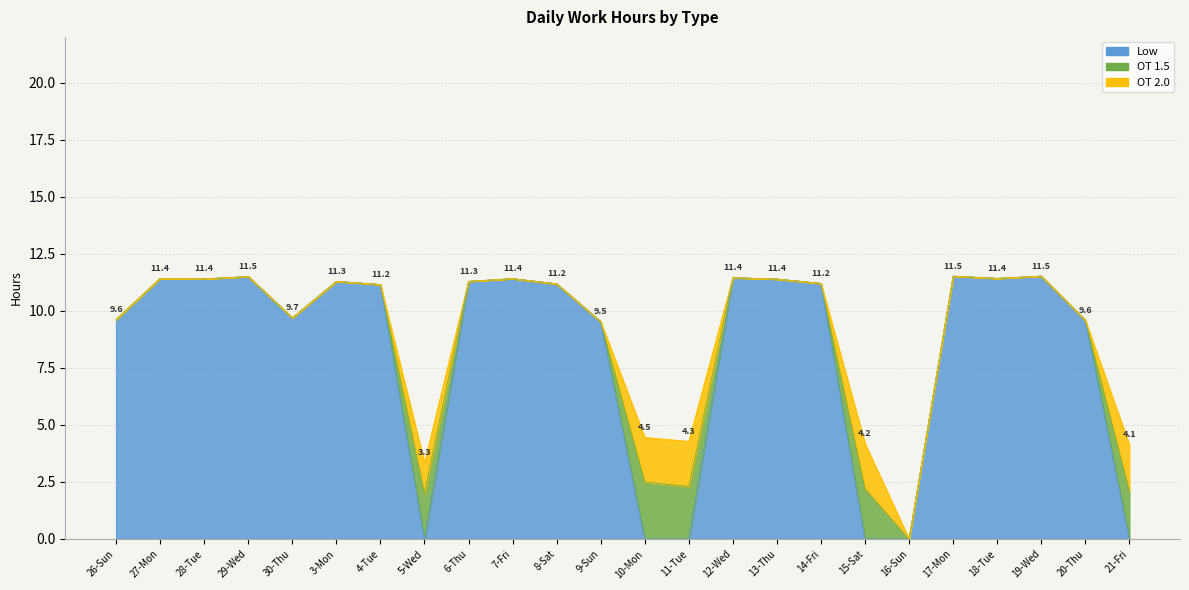

Which series has the largest range (max minus min)?

Low